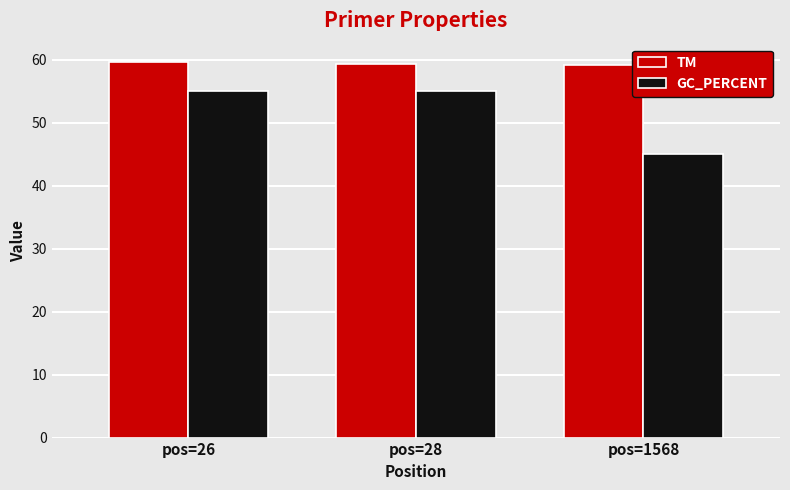

Rank the series by their maximum value, from highest to lowest.

TM, GC_PERCENT